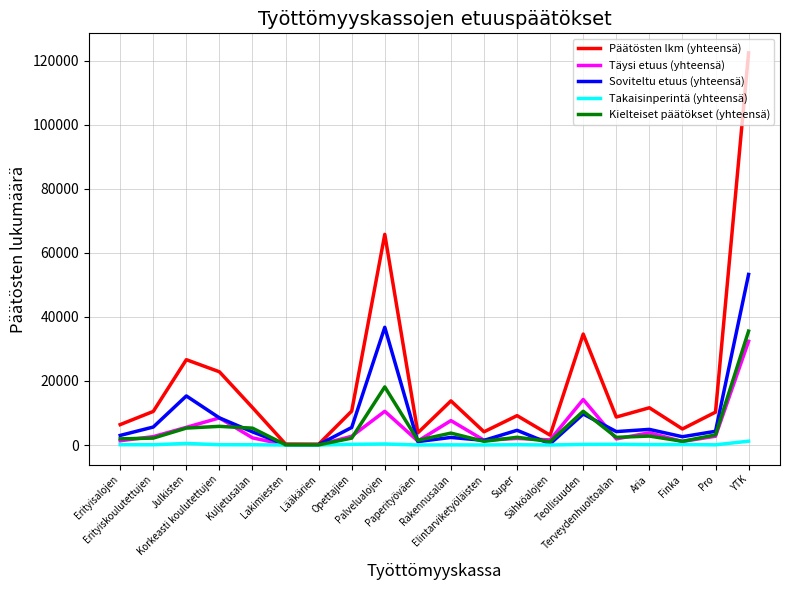

What is the greatest value displayed?

122445